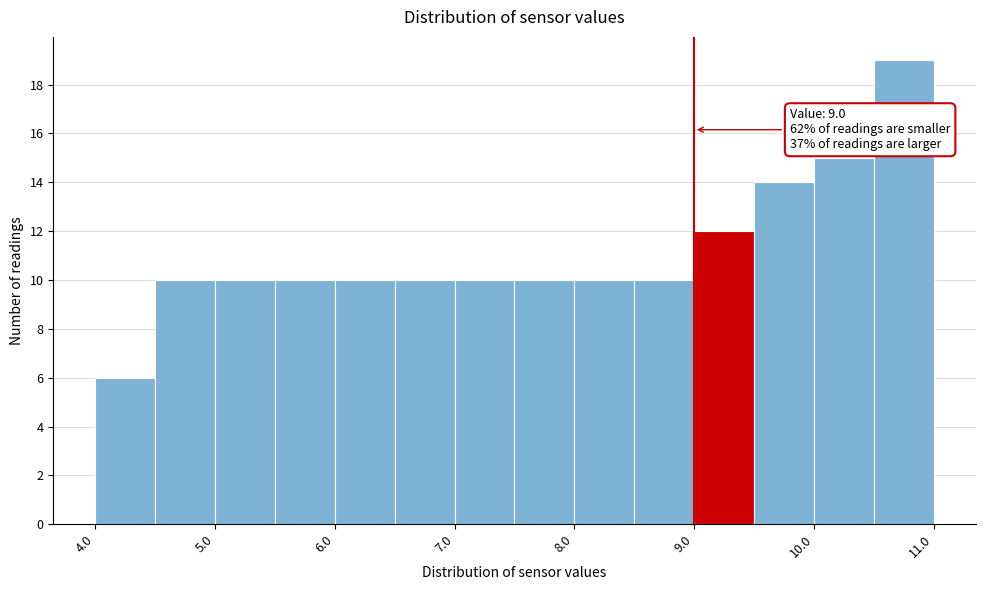

Which range on the x-axis has the tallest bar?

10.5 to 11.0